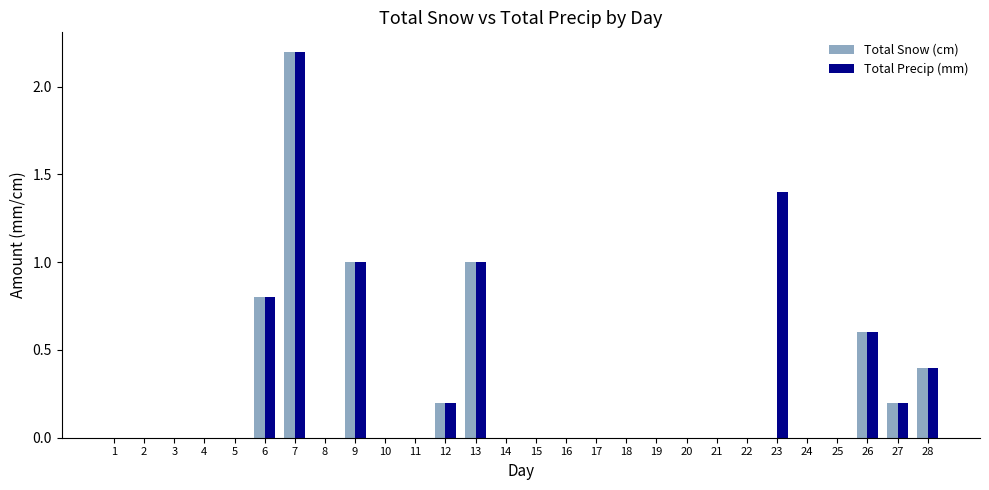

What is the sum of all Total Snow (cm) values?

6.4